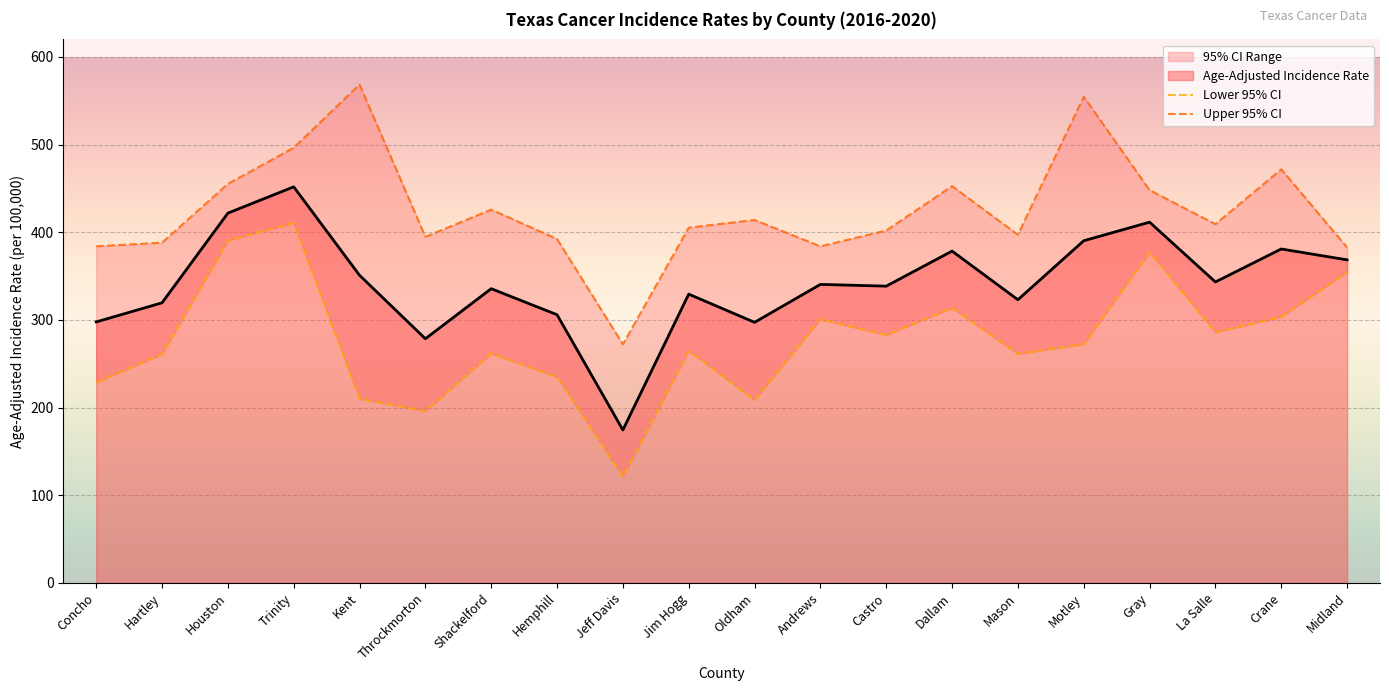

True or false: Lower 95% CI and Upper 95% CI intersect in this chart.

False